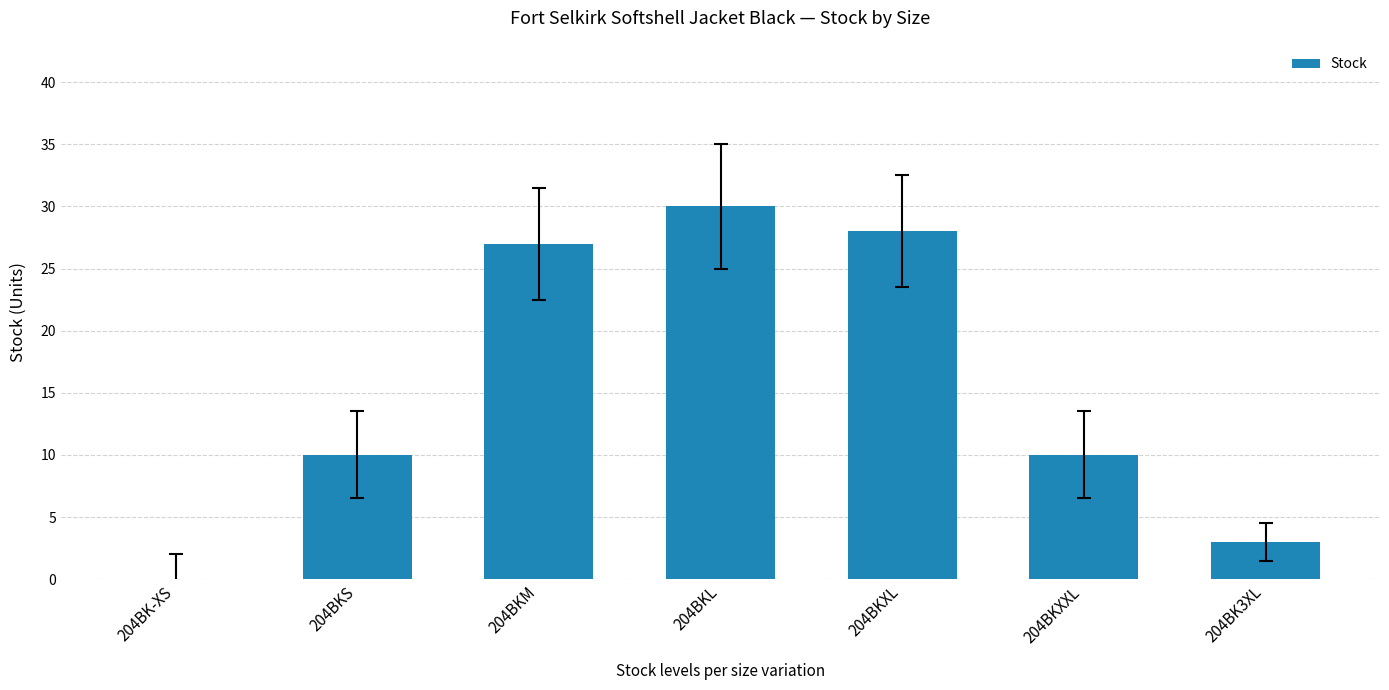

Reading left to right, list all the values displayed in this chart.

0	10	27	30	28	10	3